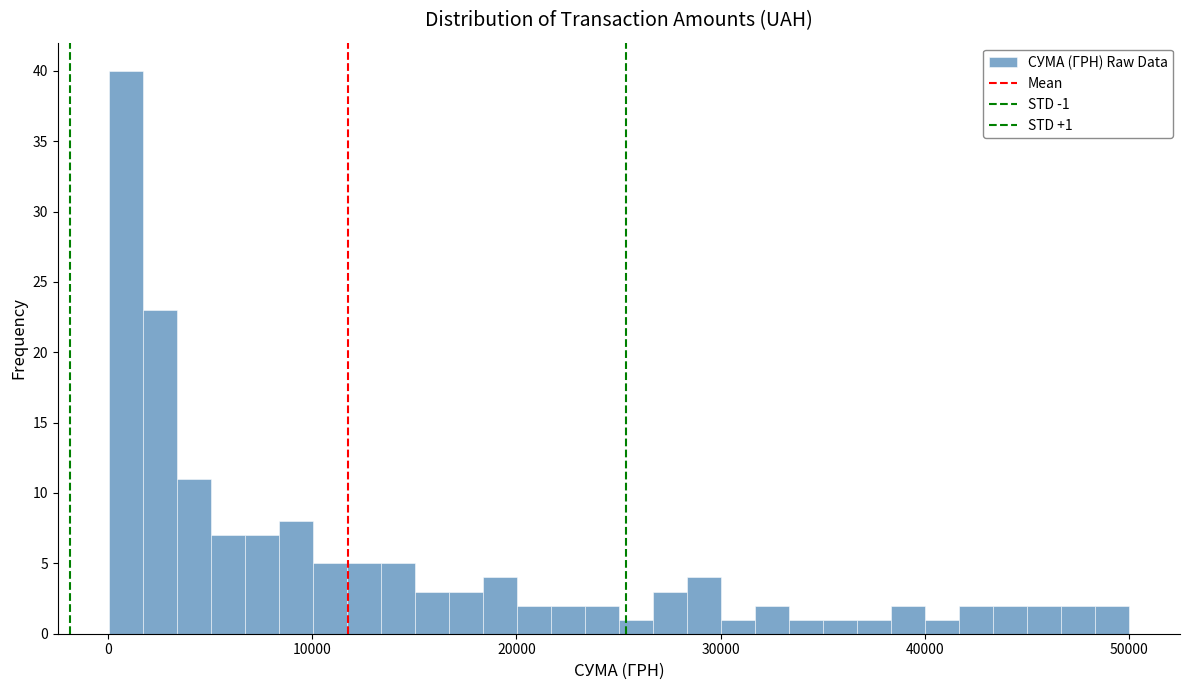

Around what value on the x-axis is the tallest bar? Give the approximate position of its centre, as read against the axis.

1000